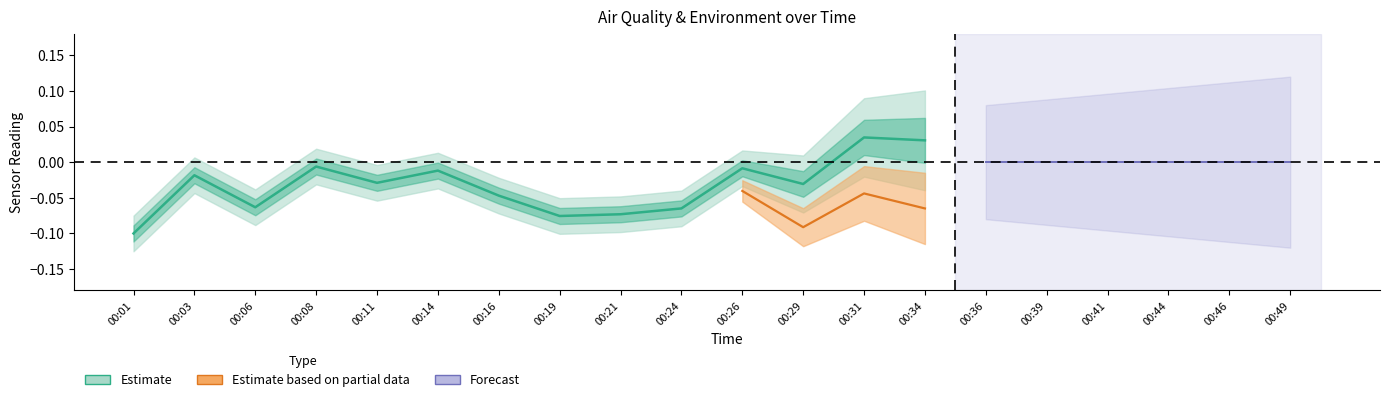

Which category has the highest value across all series?

00:31